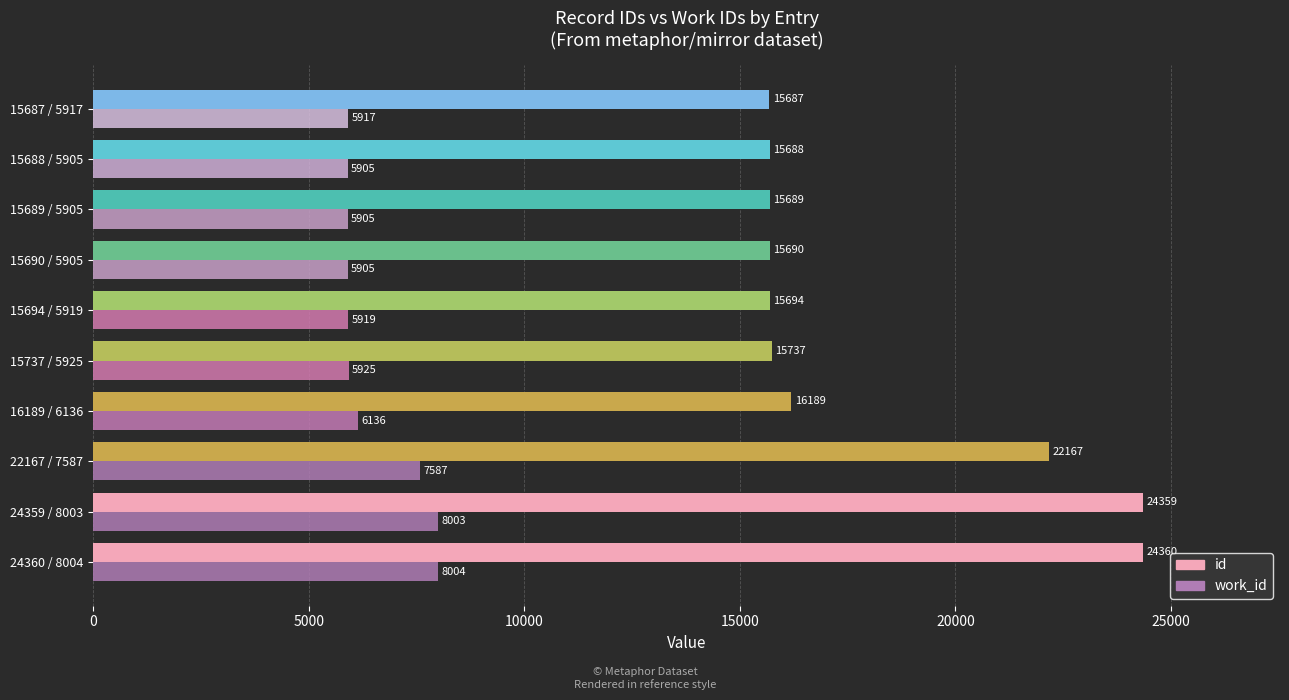

What is the difference between the maximum and second lowest values in the id series?

8672